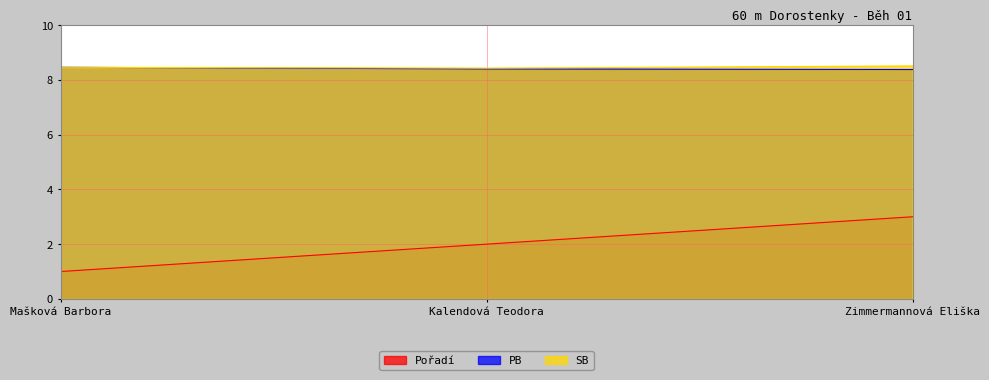

What is the maximum value shown in the chart?

8.5